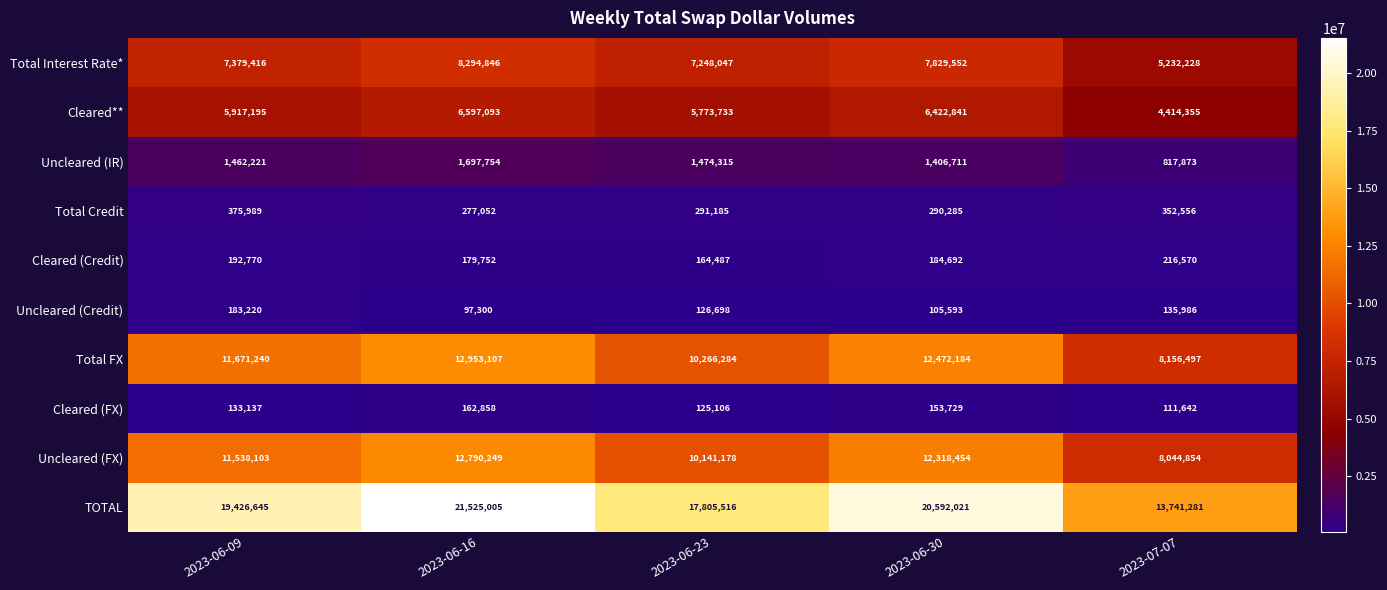

Is it true that Uncleared (Credit) equals 183220 at 2023-06-09?

True